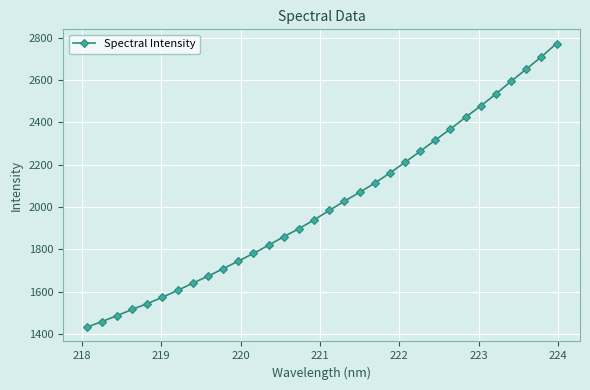

What is the greatest value displayed?

2772.4